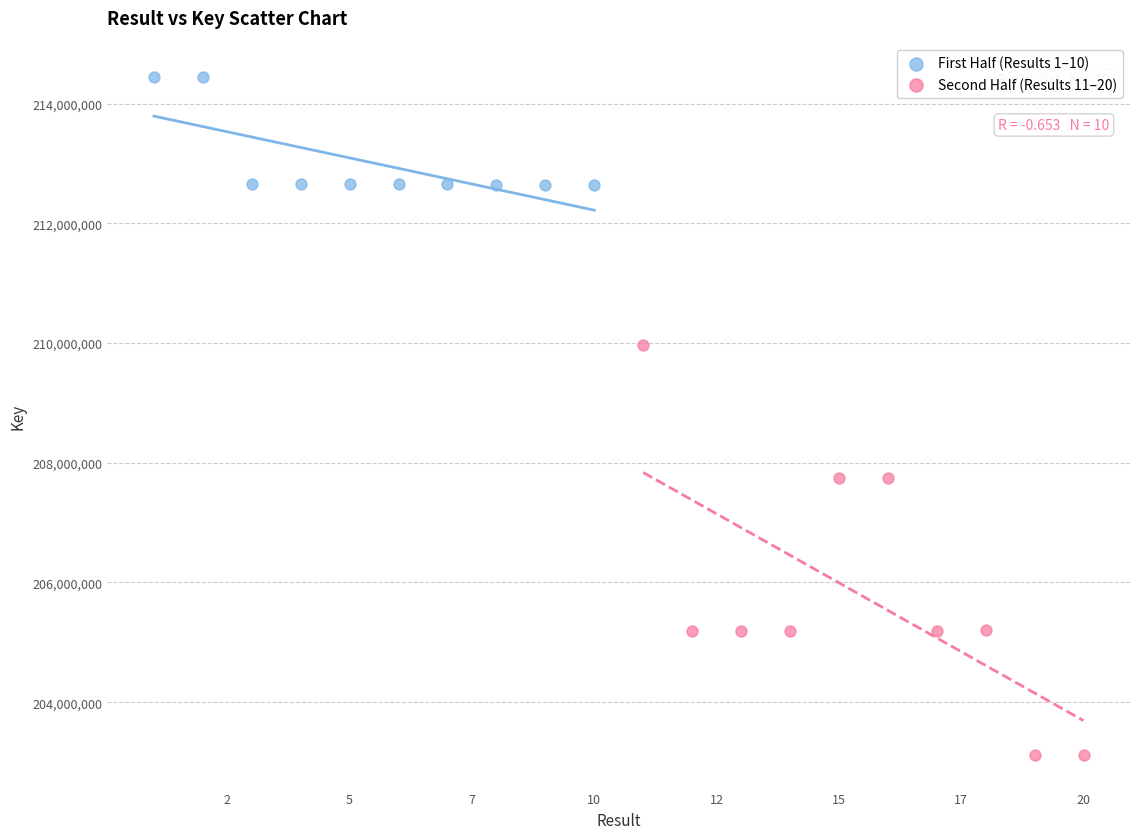

Which series has the widest spread of Y values?

Second Half (Results 11–20)